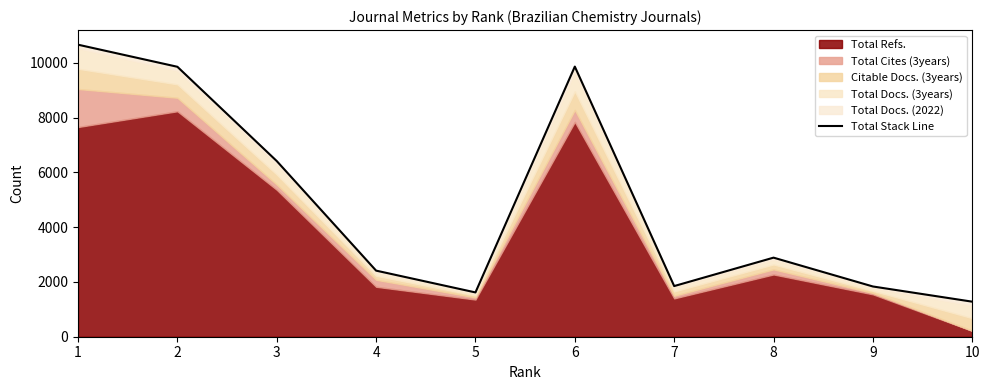

What is the approximate value at 7, to the nearest 100?

1800